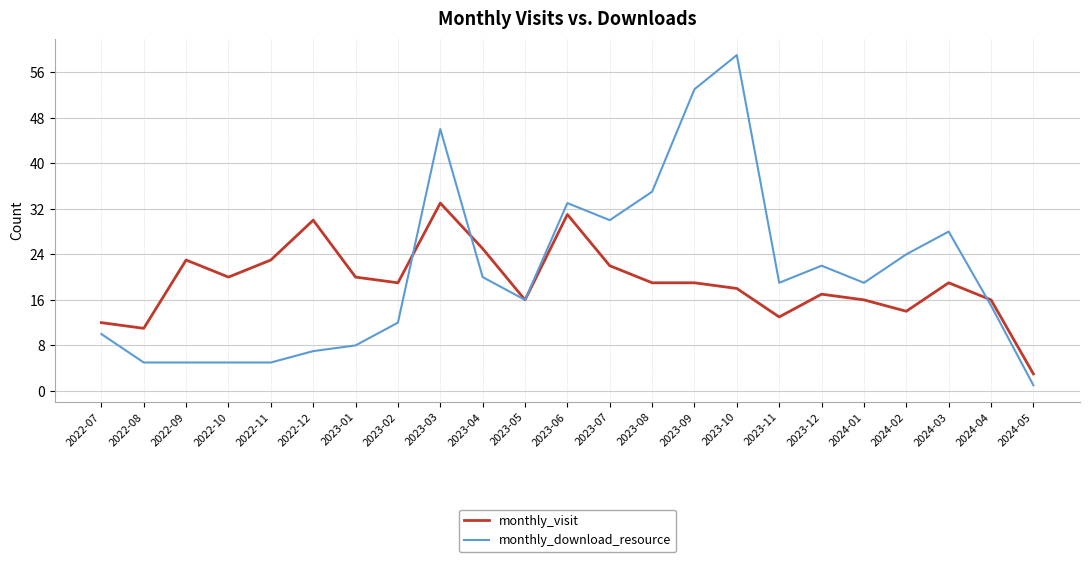

At which category is the sum across all series the highest?

2023-03